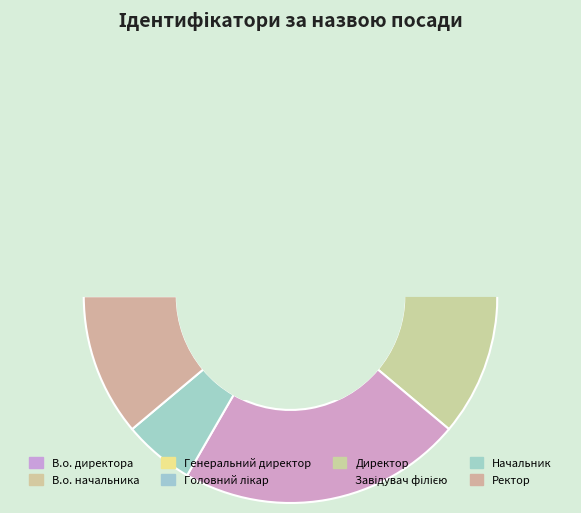

Is there a majority slice in this chart?

No